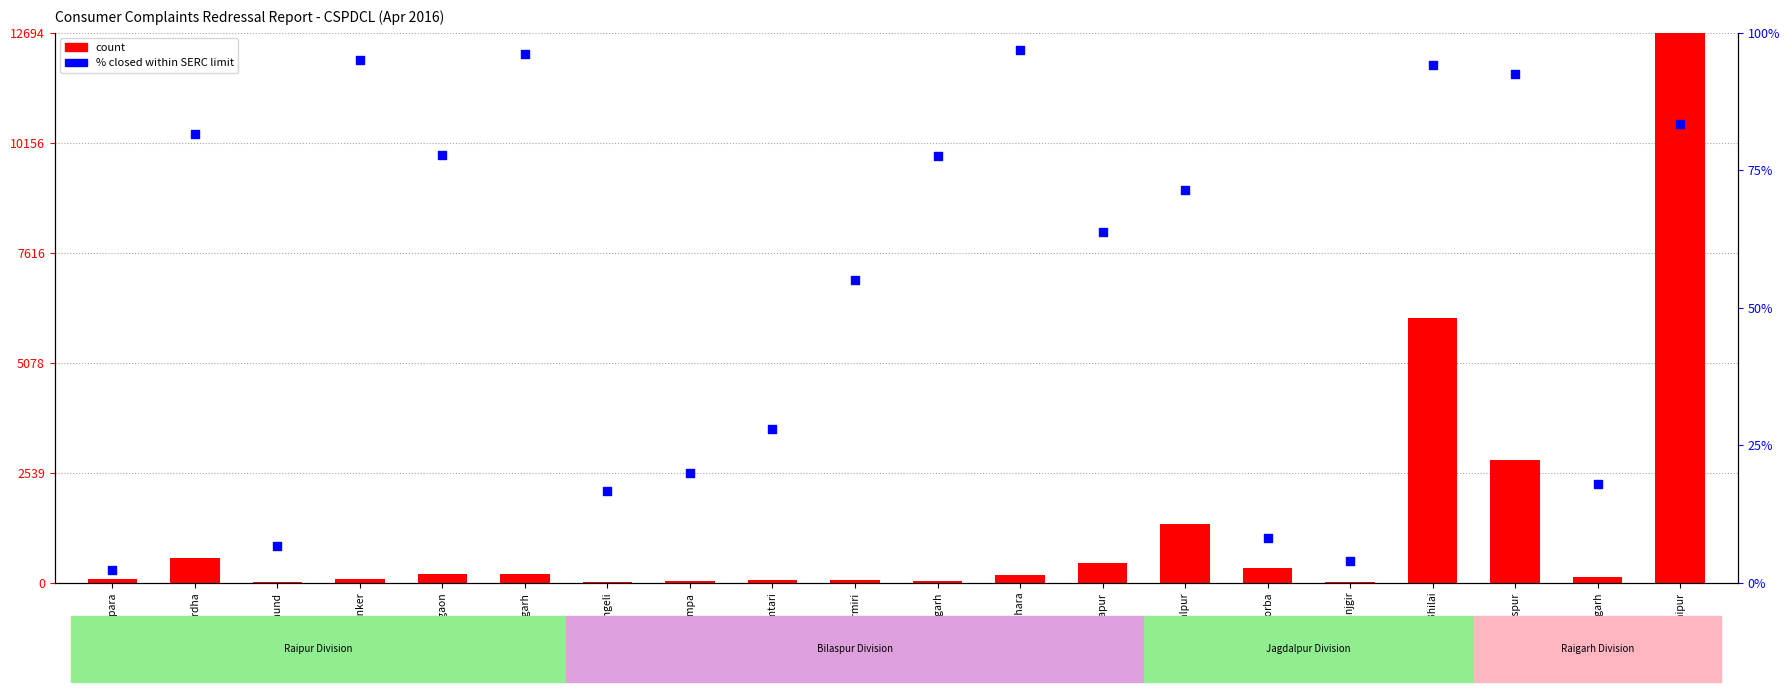

Is the value of count at Naila Janjgir greater than the value of percentile rank within the sample at Kanker?

No